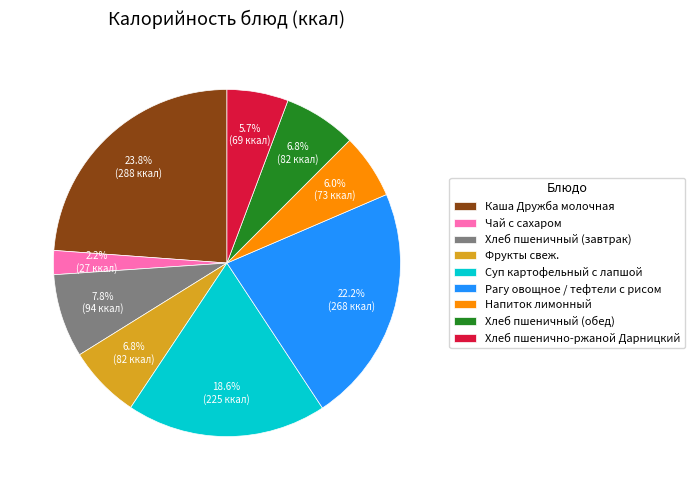

Count the number of slices in the pie.

9